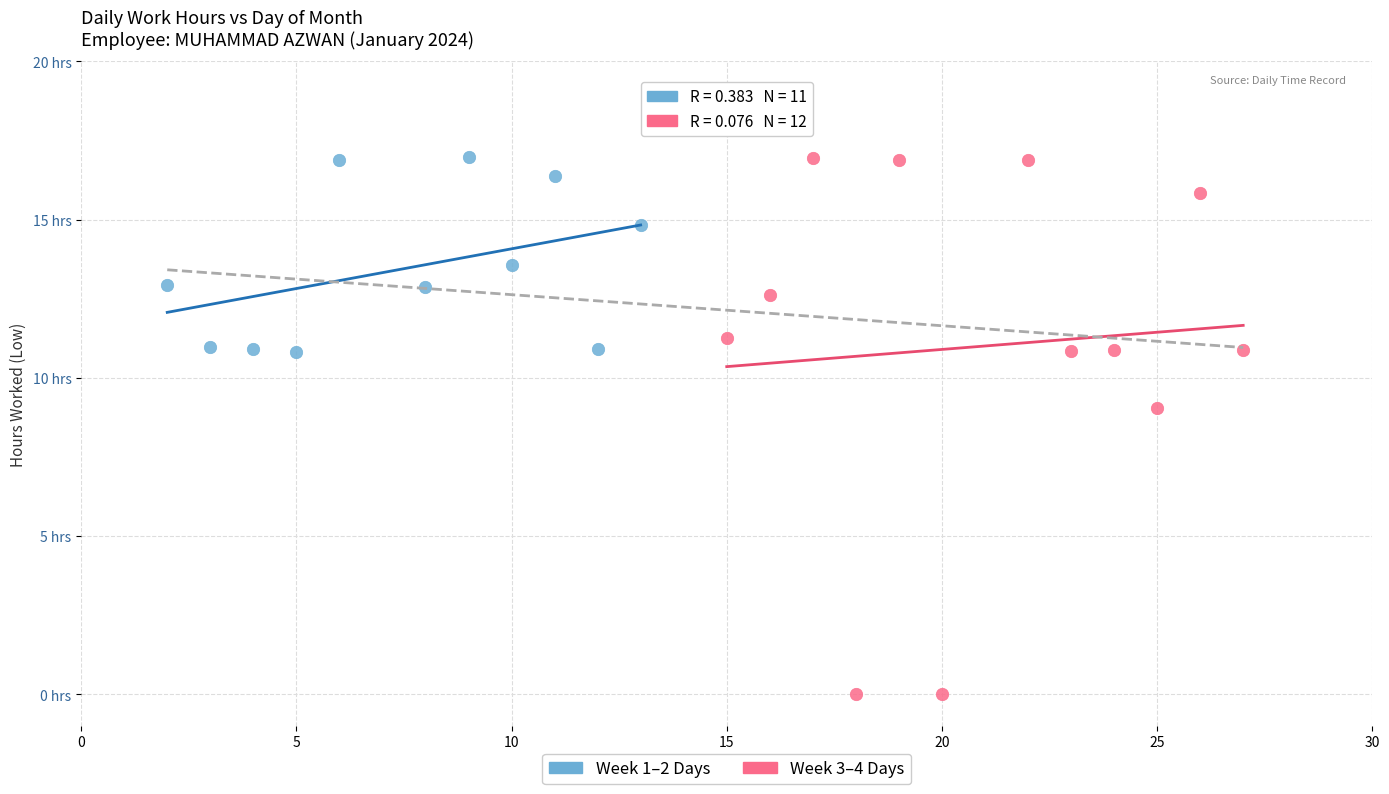

Which series has the largest Y range (max minus min)?

Week 3–4 Days